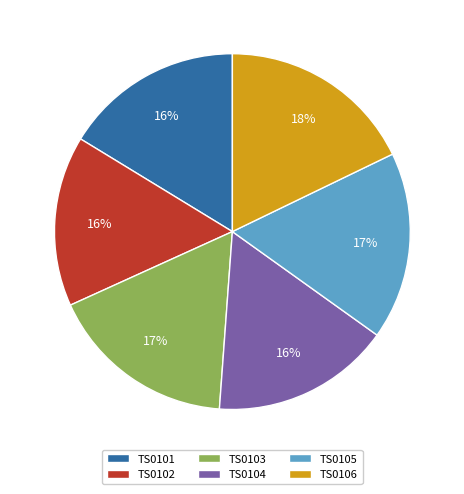

Which category has the biggest portion of the pie?

TS0106